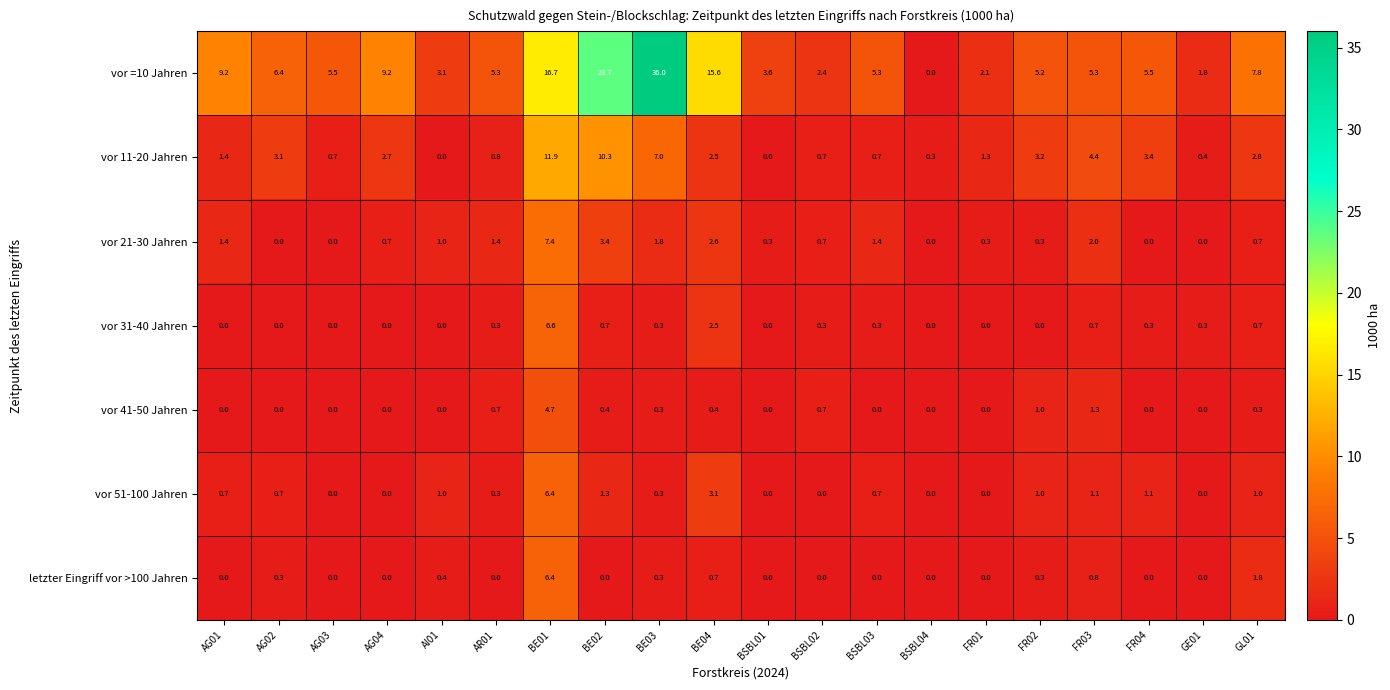

True or false: vor 51-100 Jahren has a value of 0.7 at AG01.

True